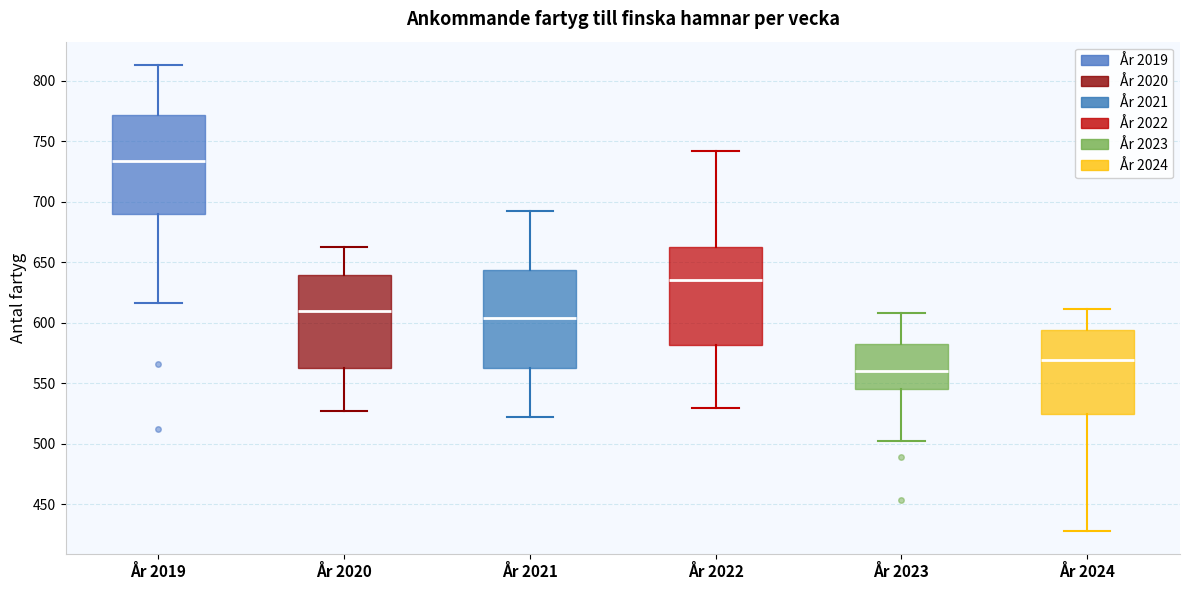

Reading left to right, read every box against the y-axis: the position of its median line, the range the box covers, and the ends of its whiskers. The values are not printed on the chart, so give them approximately, as read against the axis.

År 2019: median 735, box 690 to 770, whiskers 615 to 815
År 2020: median 610, box 565 to 640, whiskers 525 to 665
År 2021: median 605, box 565 to 645, whiskers 520 to 690
År 2022: median 635, box 580 to 665, whiskers 530 to 740
År 2023: median 560, box 545 to 580, whiskers 500 to 610
År 2024: median 570, box 525 to 595, whiskers 430 to 610